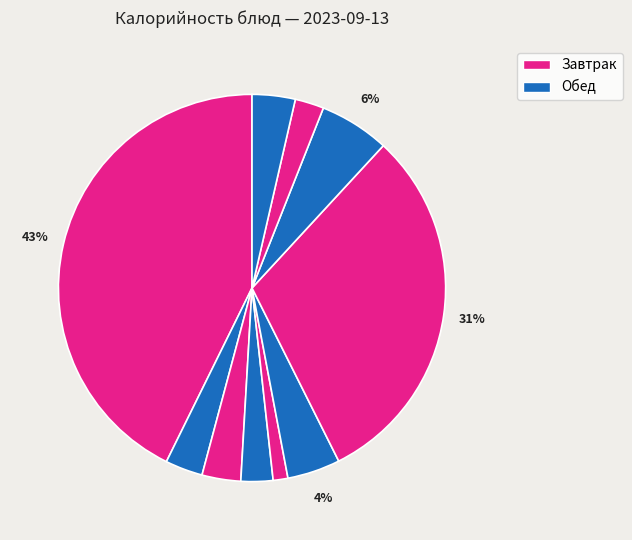

Which category has the biggest portion of the pie?

Запеканка творожная